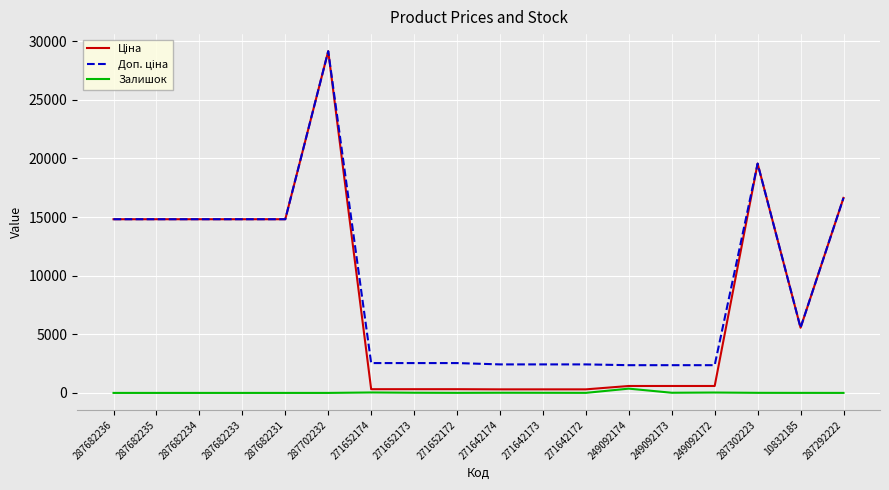

Which category has the highest value across all series?

287702232